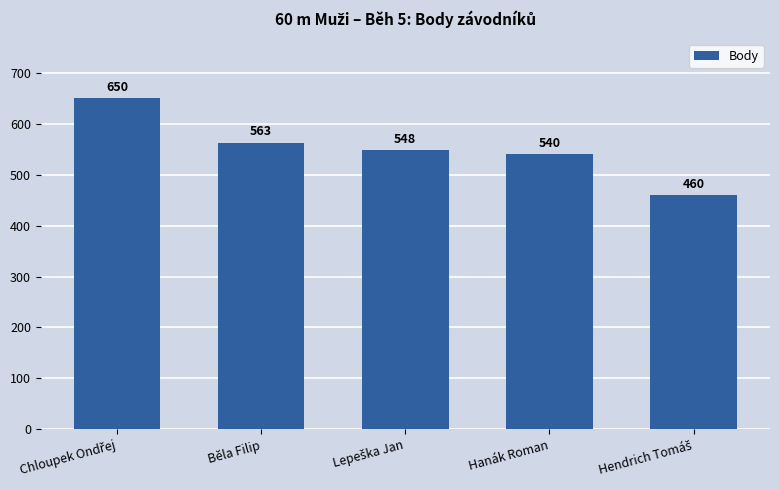

Read the value at Běla Filip.

563